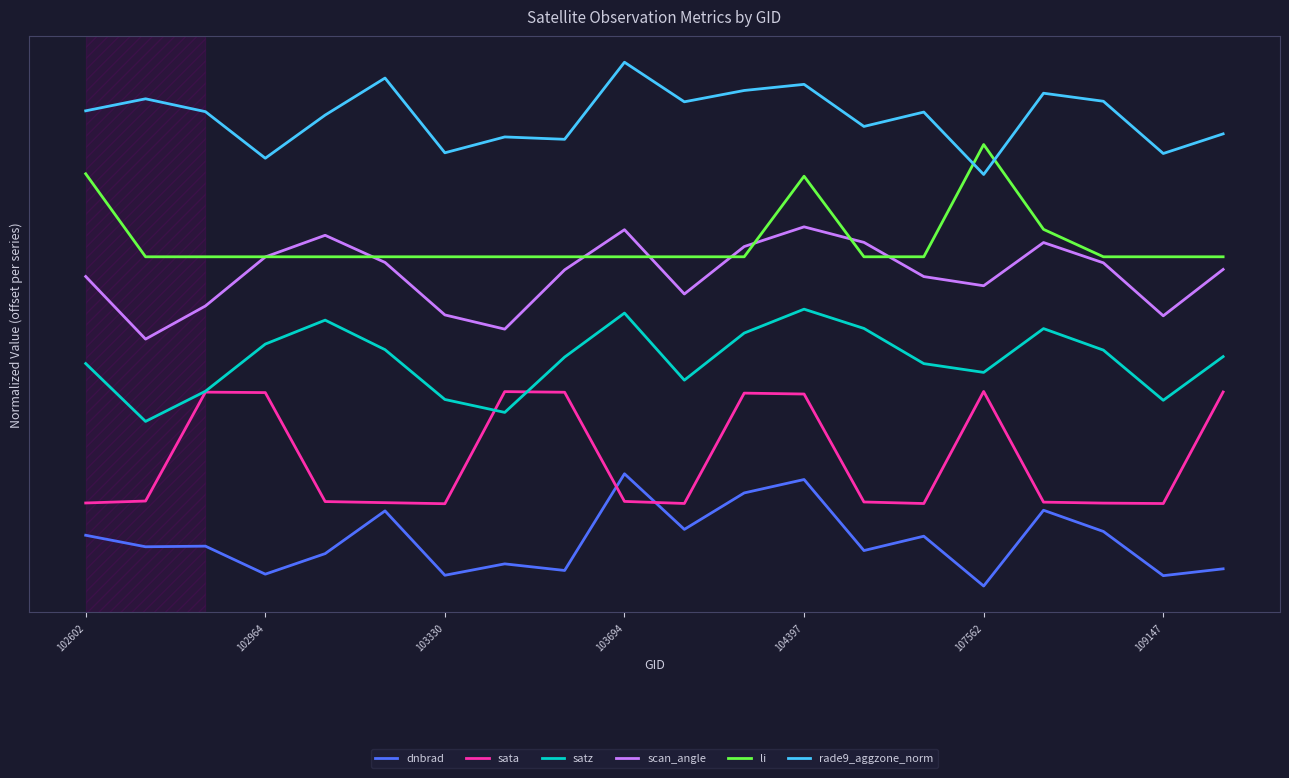

True or false: li has more than 1 interior local peaks.

True